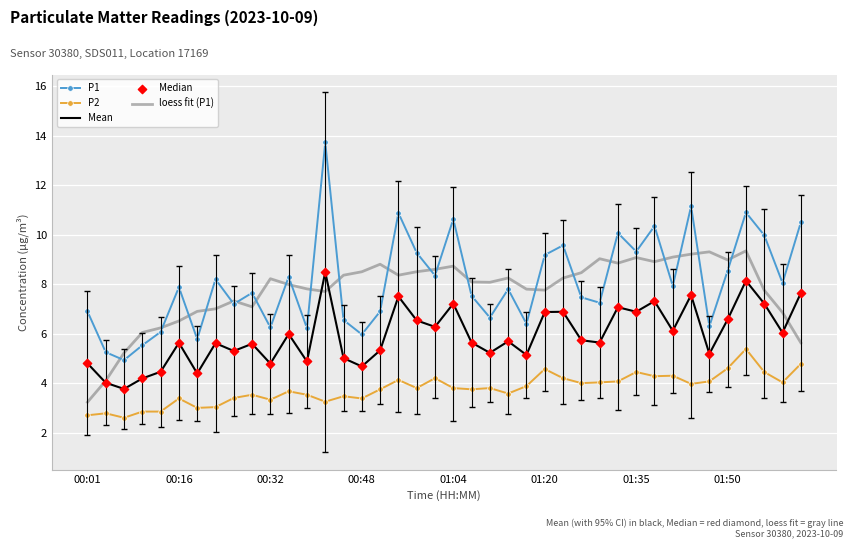

Which series has the widest spread of values?

P1